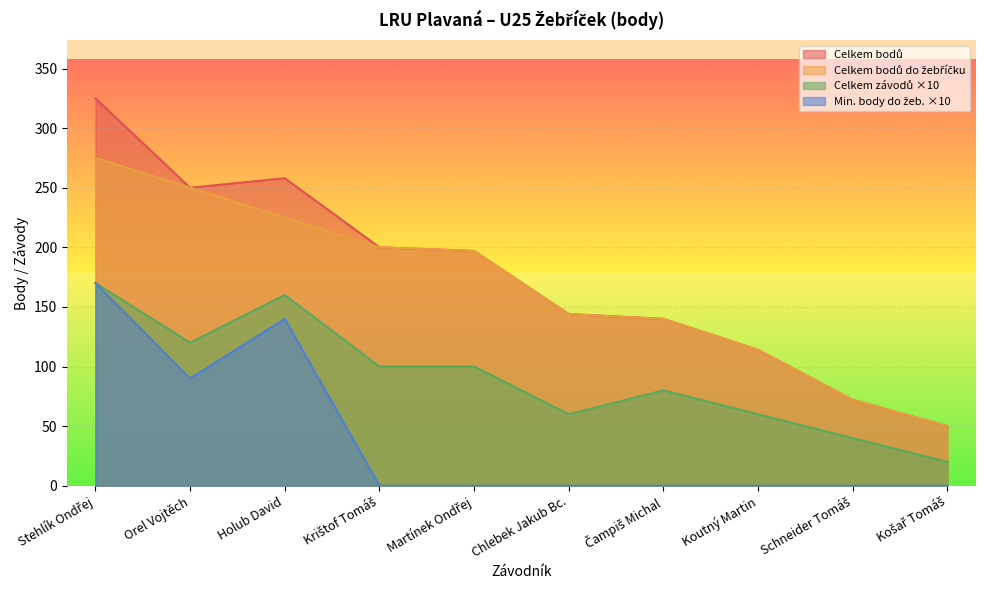

How many lines are shown in the chart?

4